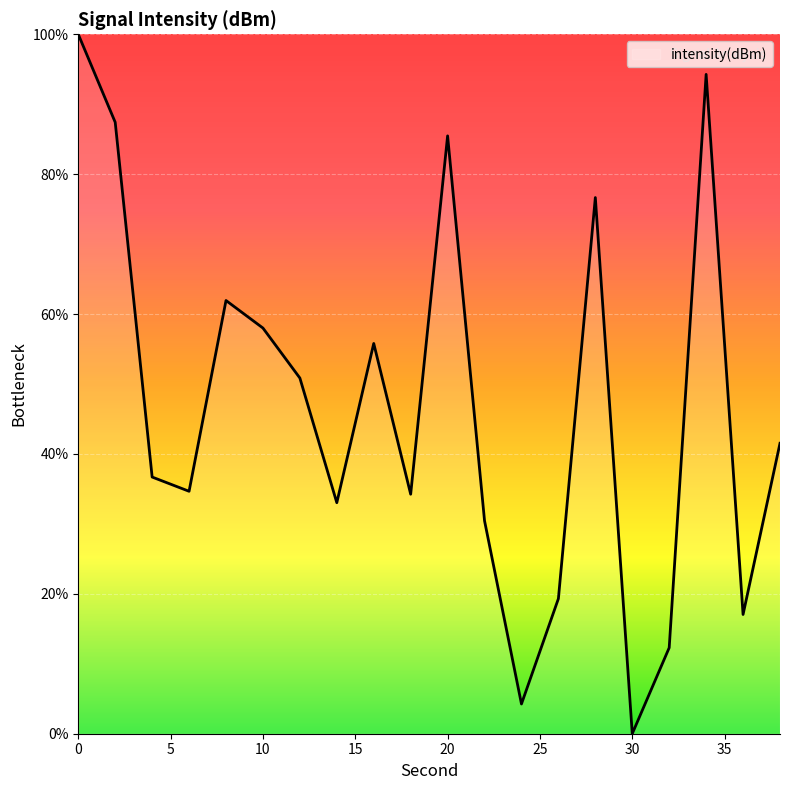

What is the greatest value displayed?

100.0